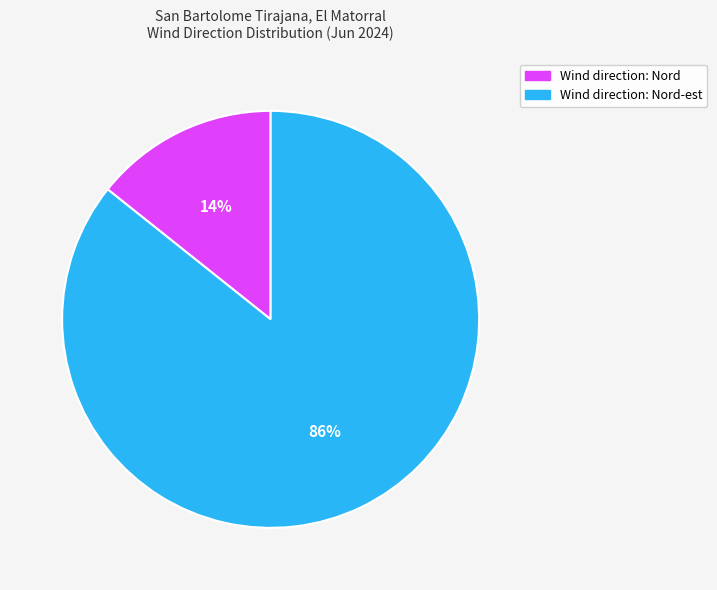

To the nearest percent, what is the average slice percentage?

50%